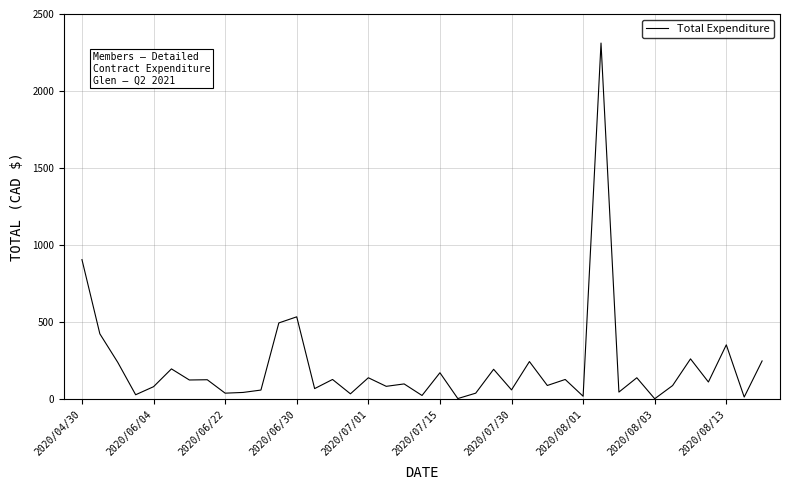

Does the chart display data point markers on the line(s)?

No